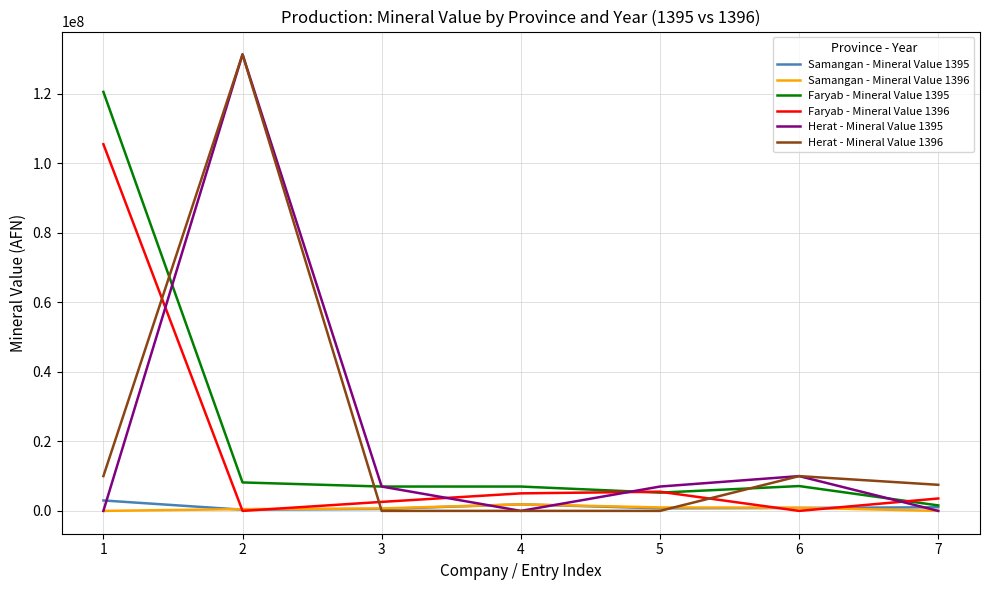

Is the value of Herat - Mineral Value 1395 at 6 greater than the value of Samangan - Mineral Value 1396 at 4?

Yes